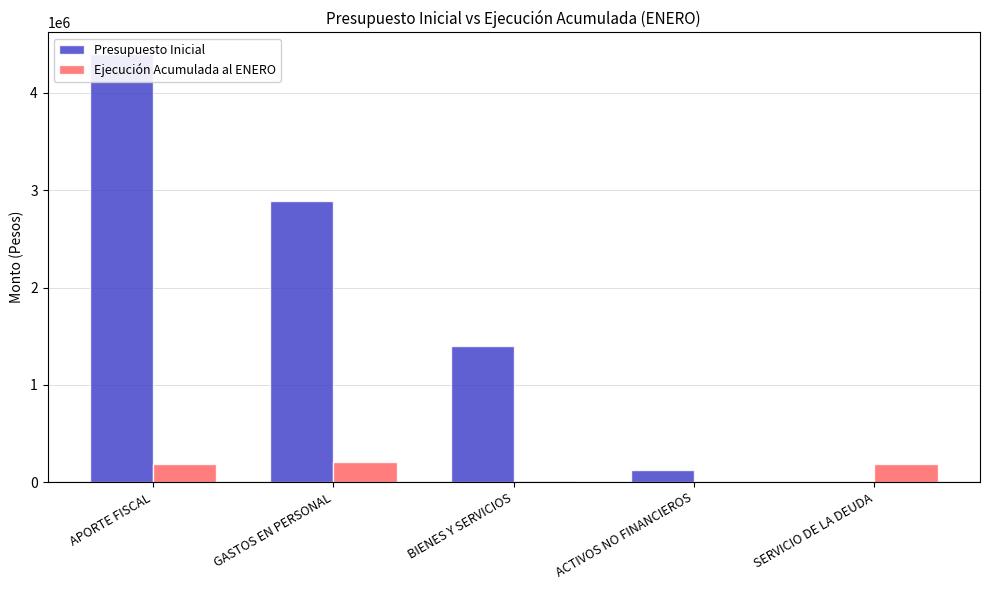

True or false: Presupuesto Inicial has a value of 2887999 at GASTOS EN PERSONAL.

True